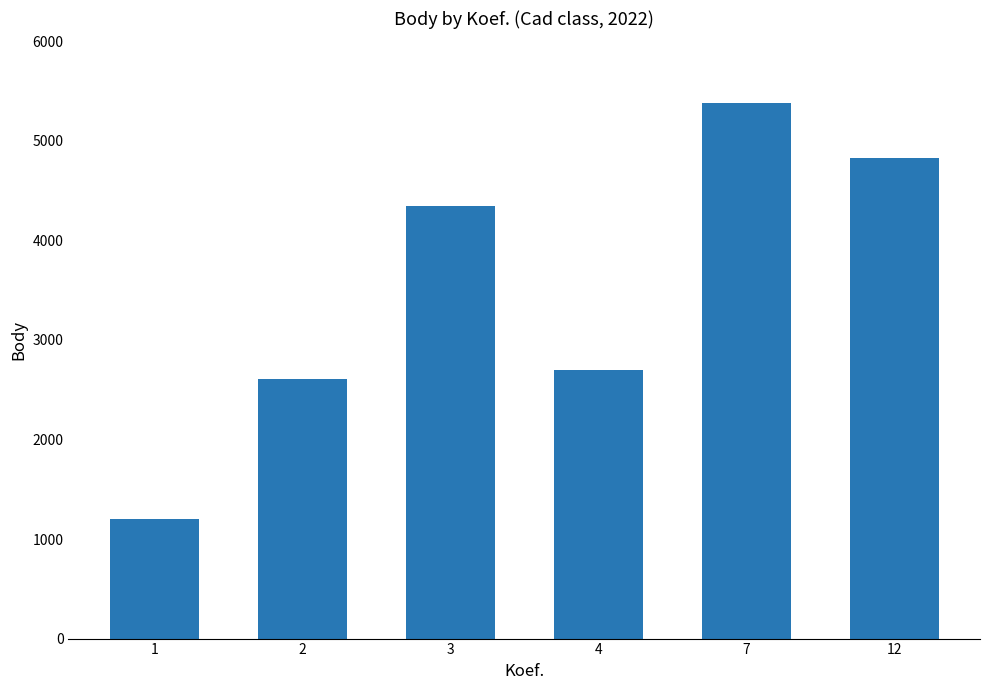

Read the value at 2, to the nearest 100.

2600